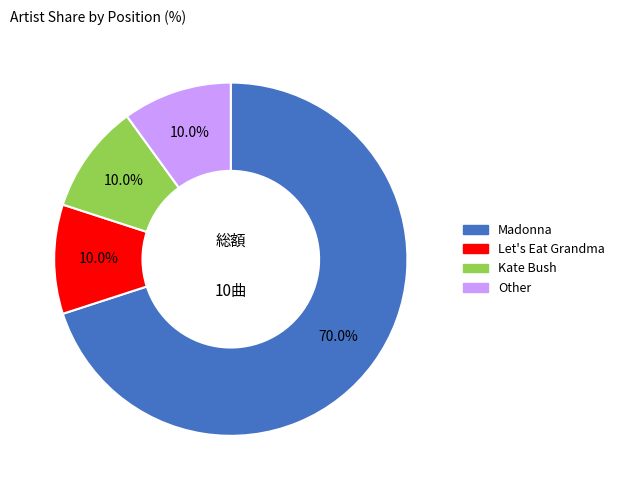

To the nearest percent, what is the combined percentage of Other and Madonna?

80%